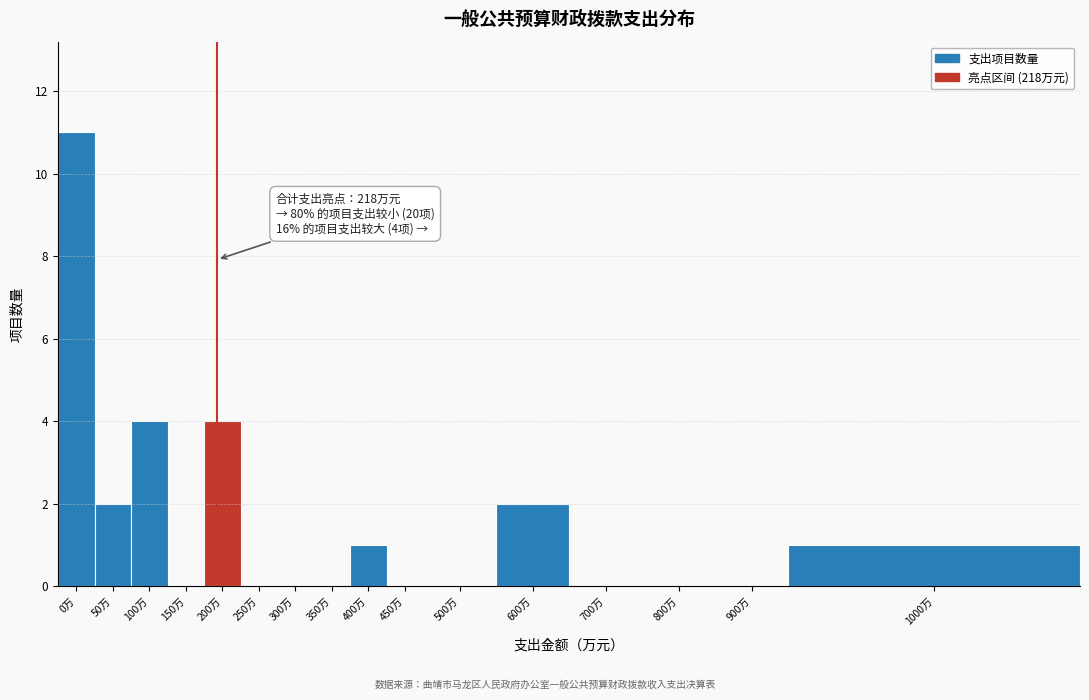

Reading left to right, what are all the values shown in this chart?

0万=11	50万=2	100万=4	150万=0	200万=4	250万=0	300万=0	350万=0	400万=1	450万=0	500万=0	600万=2	700万=0	800万=0	900万=0	1000万=1